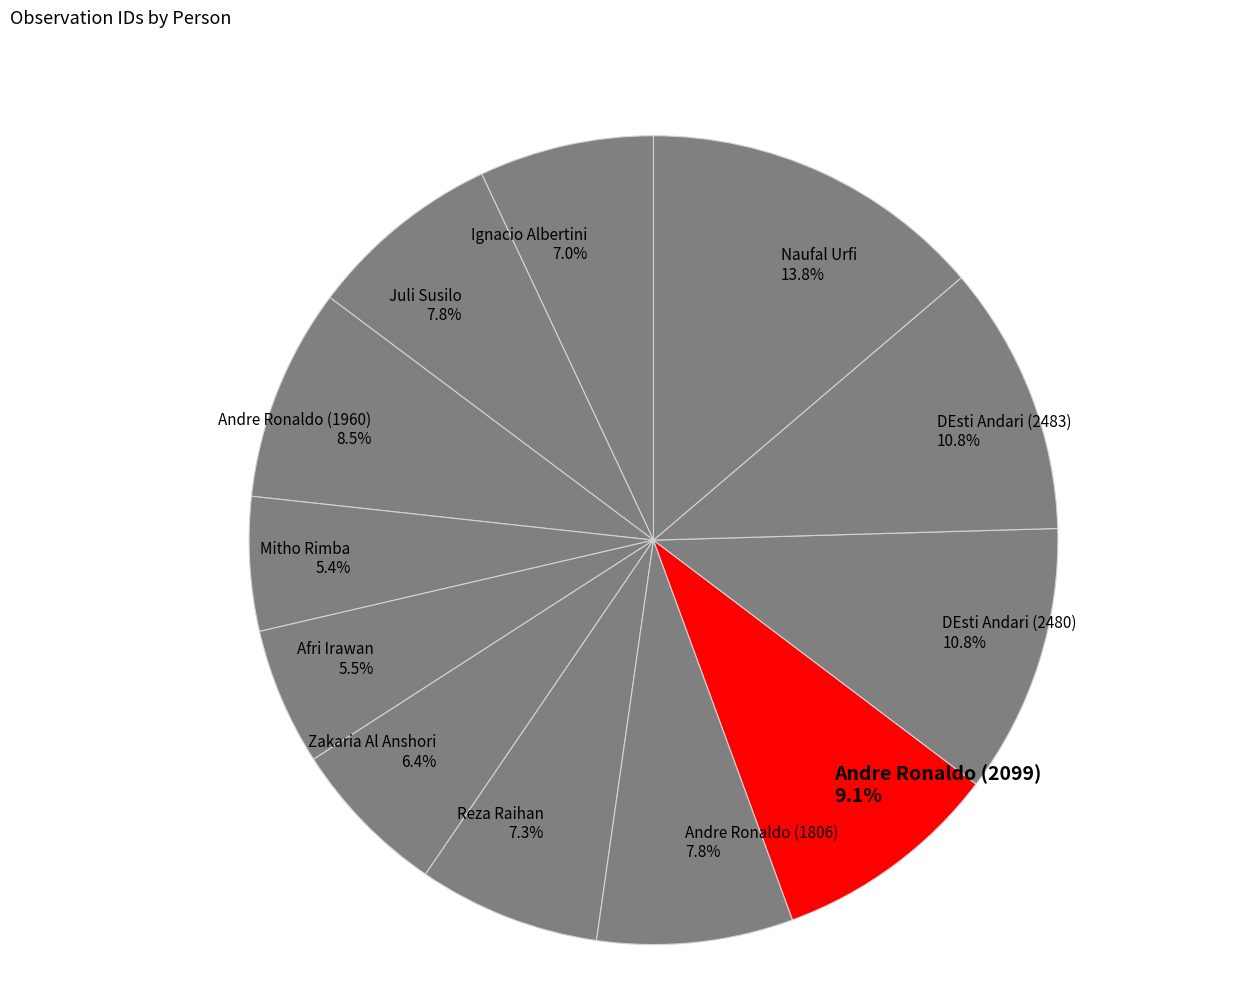

Count the number of slices in the pie.

12